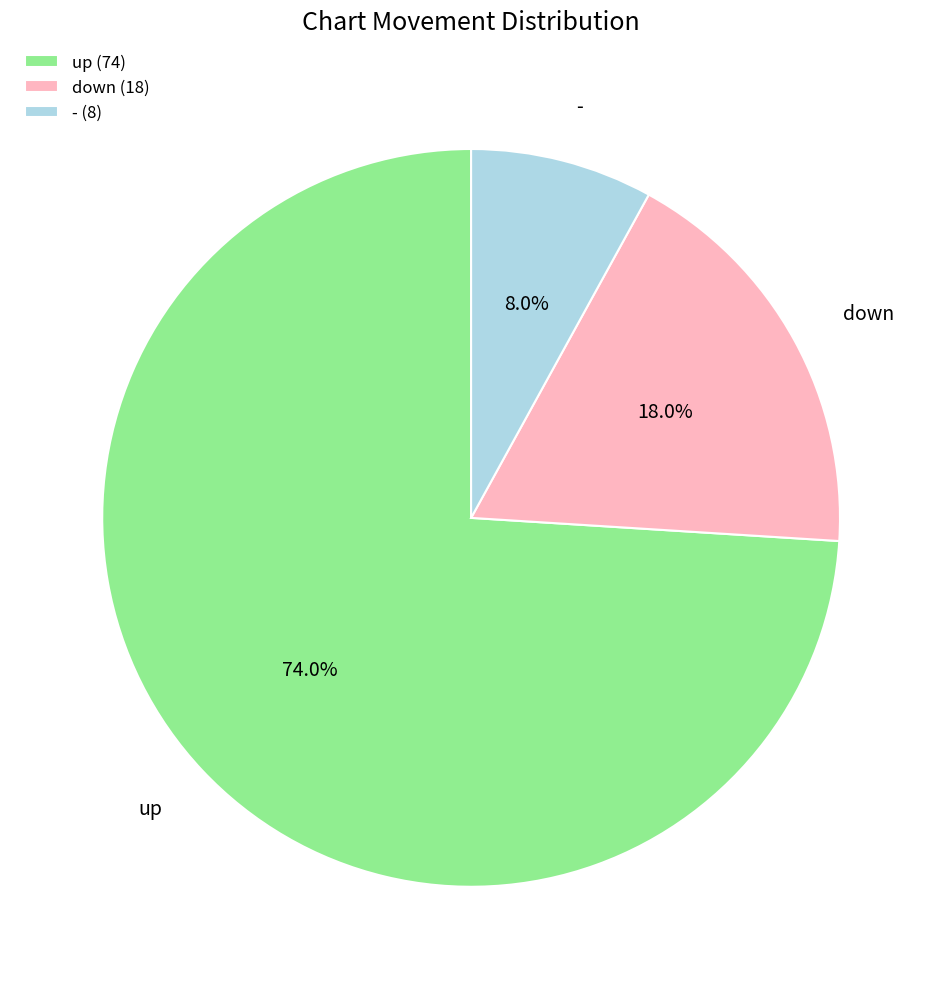

To the nearest percent, what is the difference between the - and up slice percentages?

66%